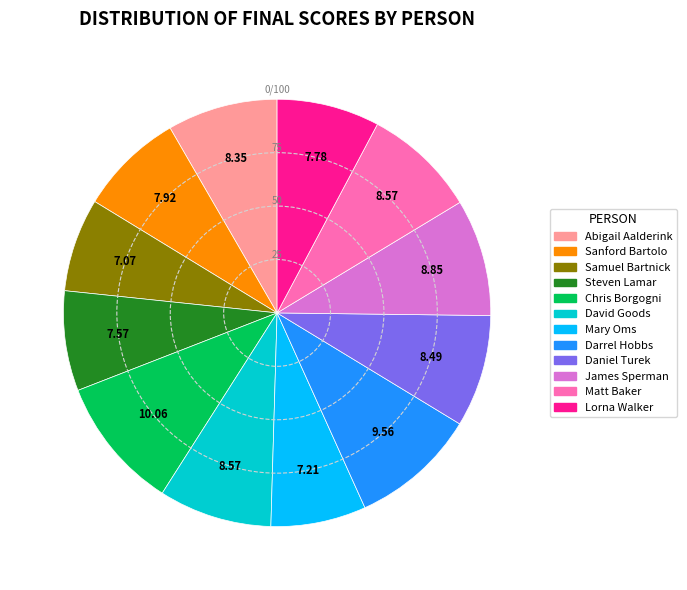

Do Sanford Bartolo and James Sperman together represent more than half of the pie?

No